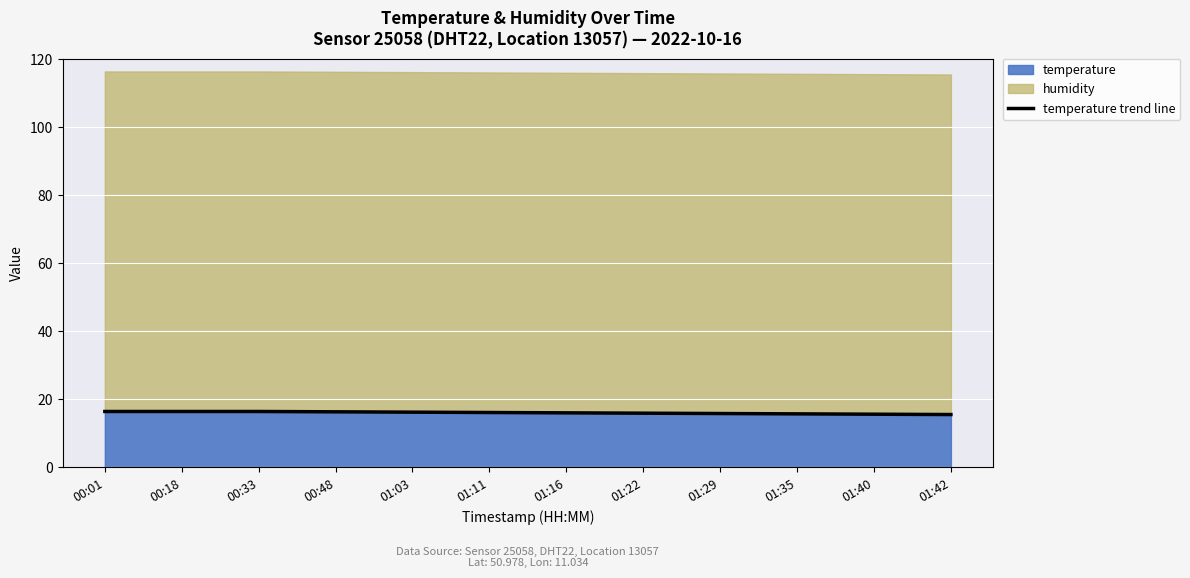

What is the value of the 7th point from the left?

16.0